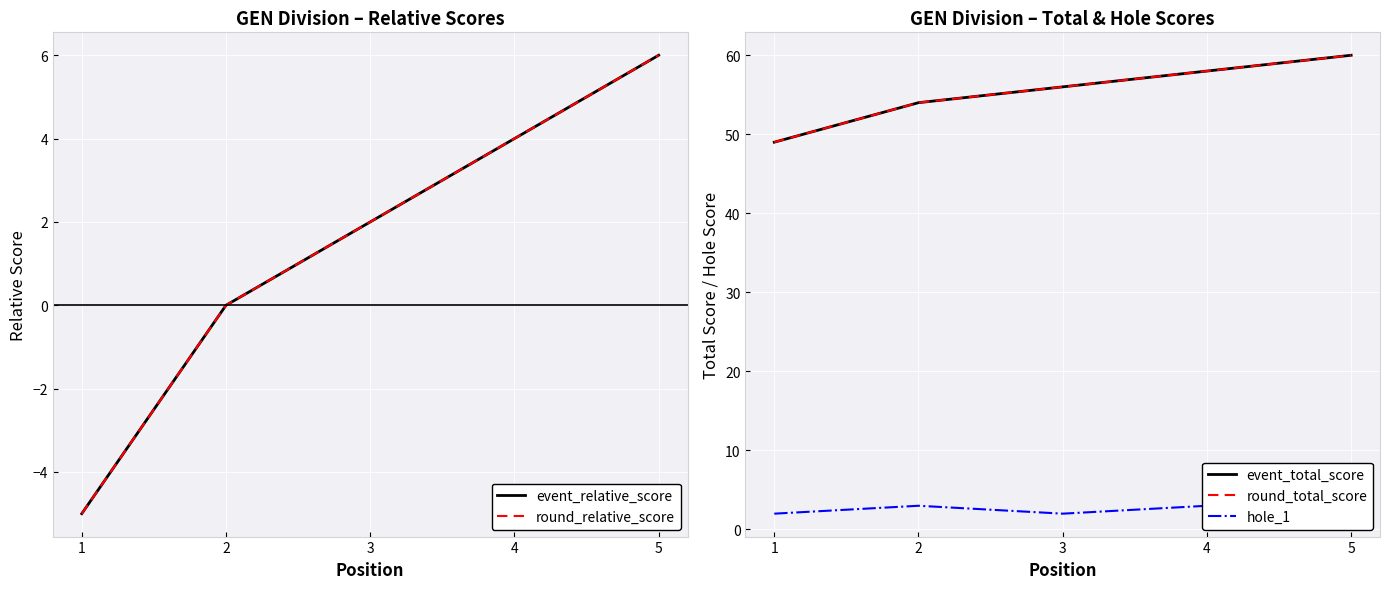

How many interior local peaks does the hole_1 series have?

1